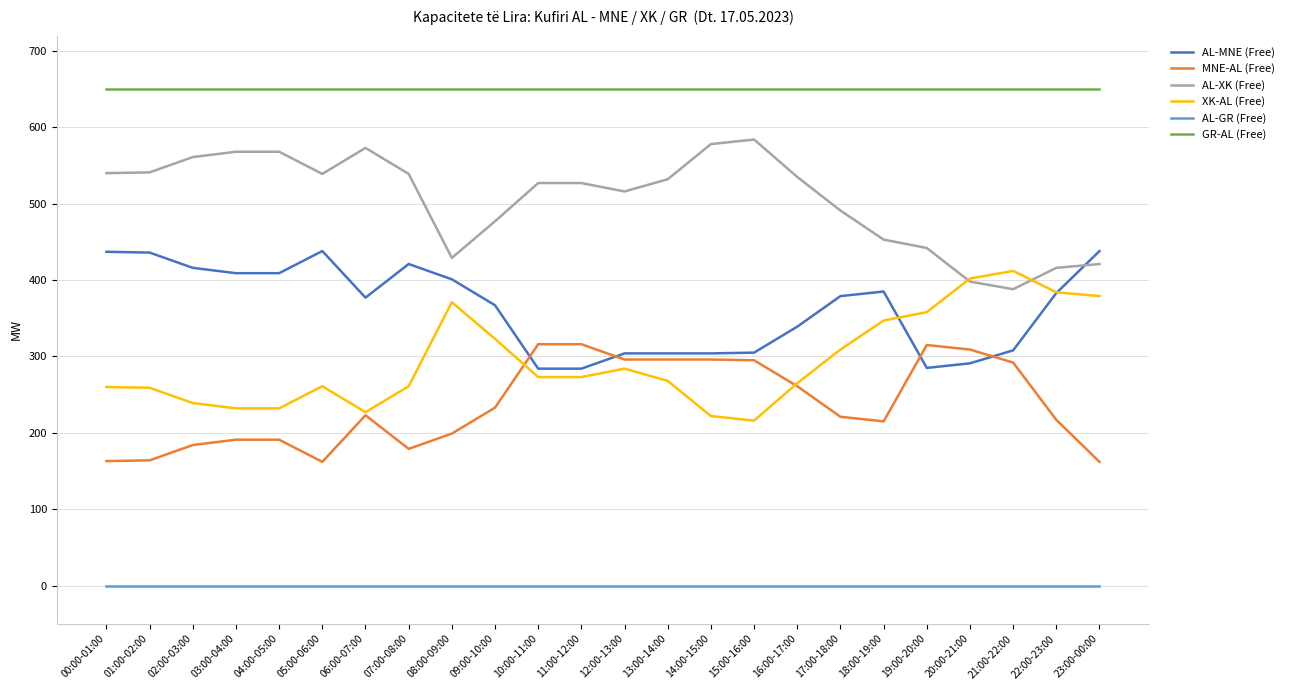

What position from the left is 13:00-14:00?

14